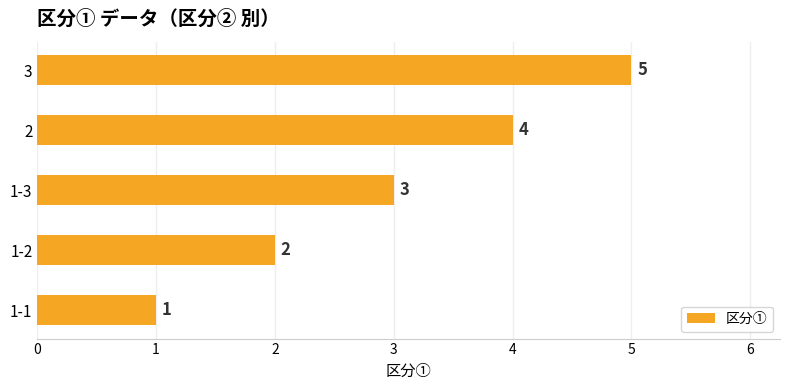

Does the chart contain stacked bars?

No